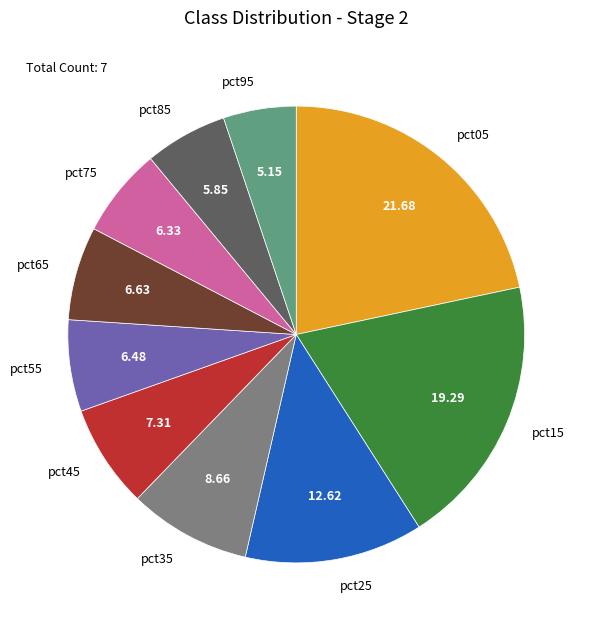

Which slice is the smallest?

pct95